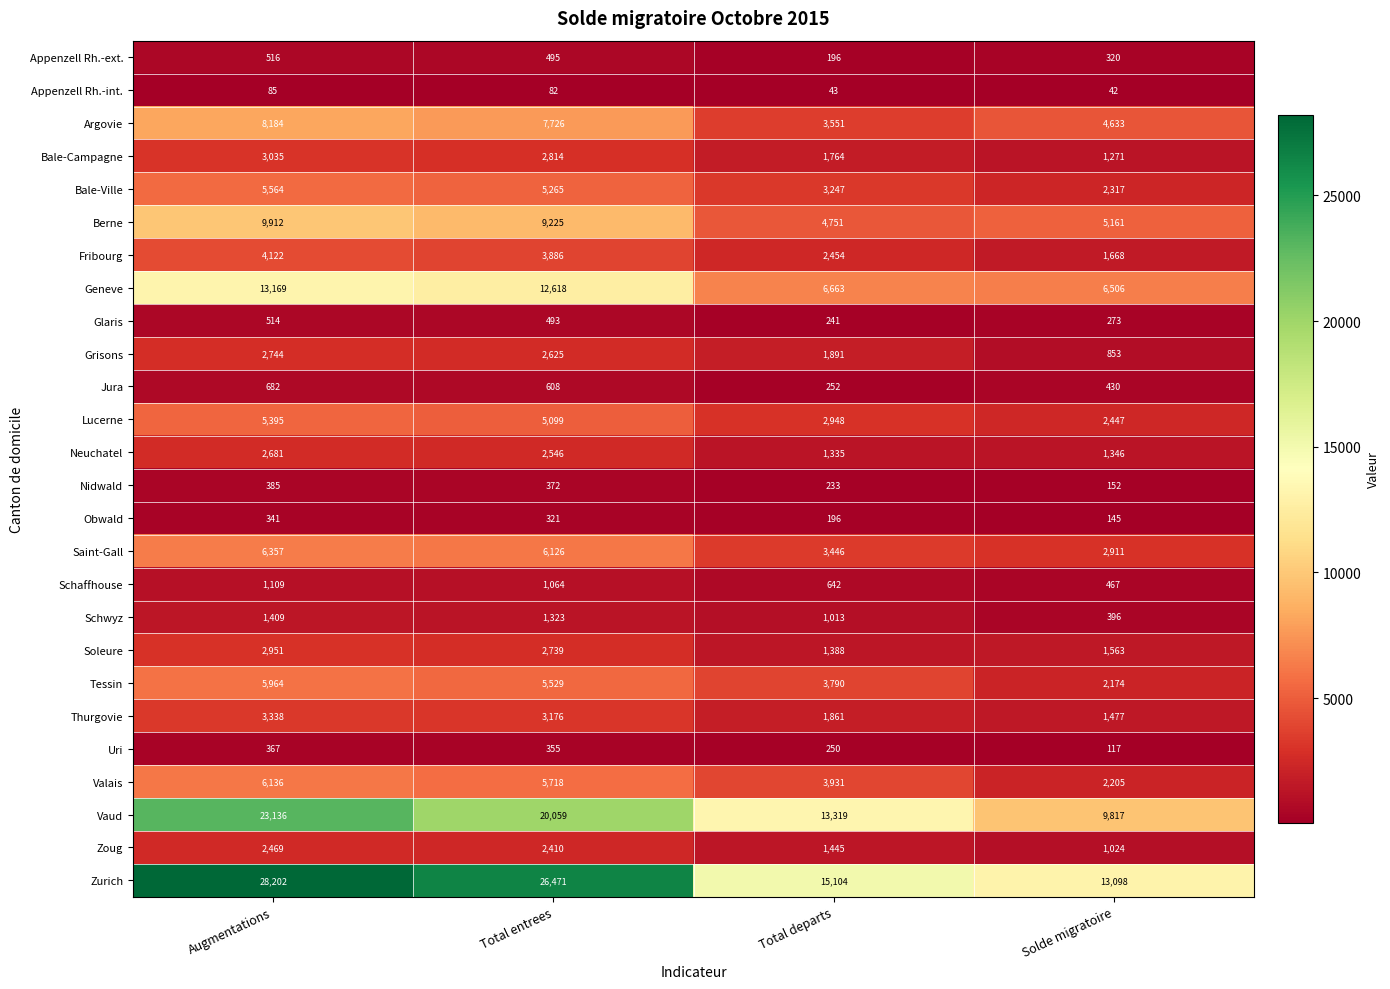

Is it true that Vaud equals 20059 at Total entrees?

True